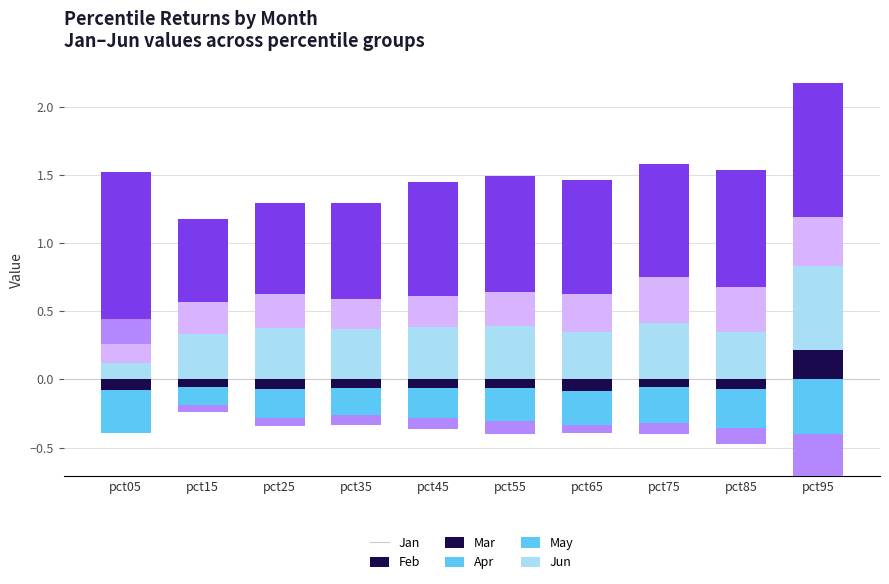

How many values in the May series exceed 0?

1